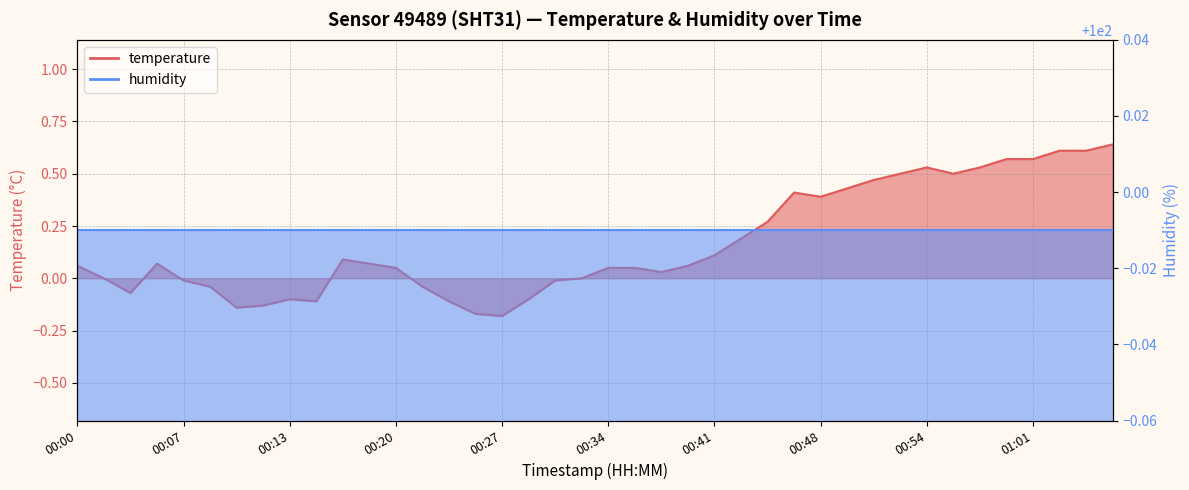

What is the difference between the maximum and minimum values?

0.8